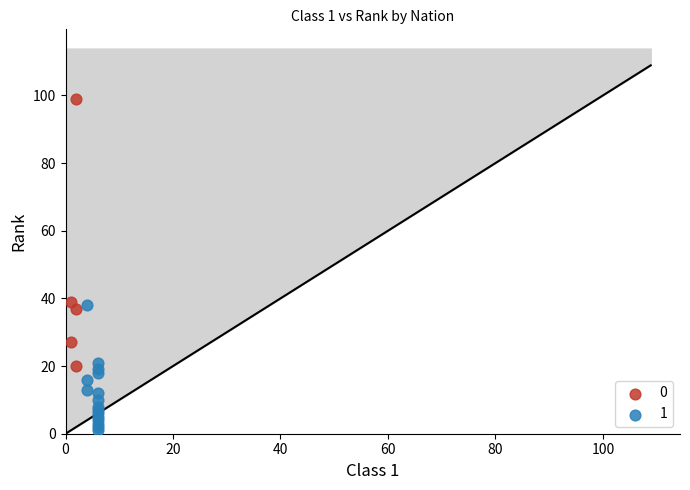

What are all the series names shown in the legend?

0, 1